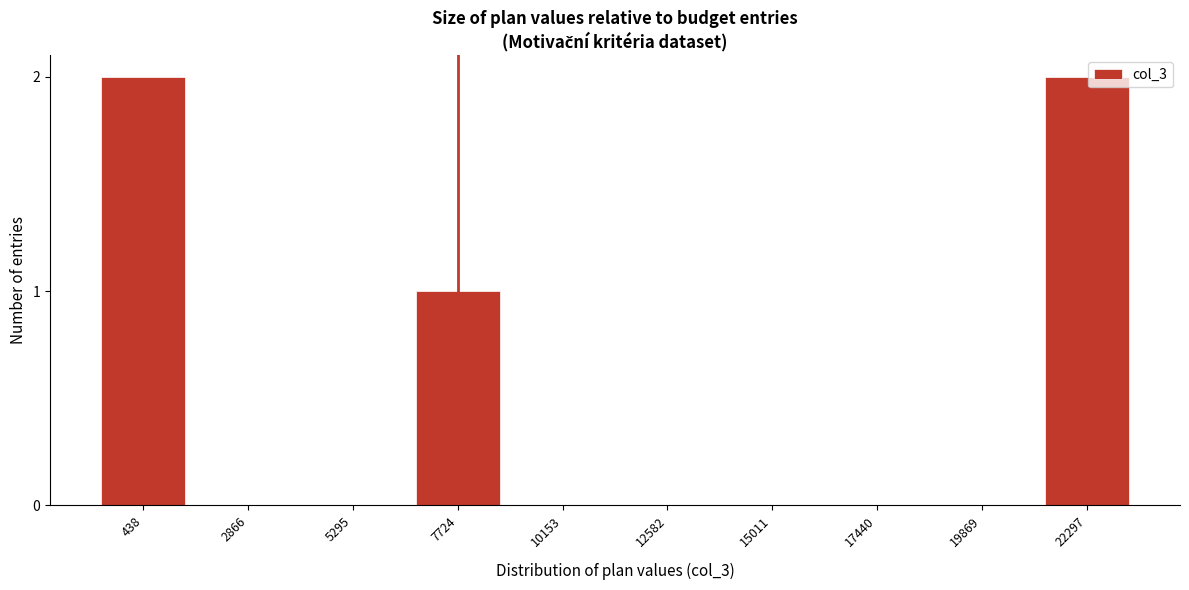

Reading right to left, what are all the values shown in this chart?

22297=2	19869=0	17440=0	15011=0	12582=0	10153=0	7724=1	5295=0	2866=0	438=2